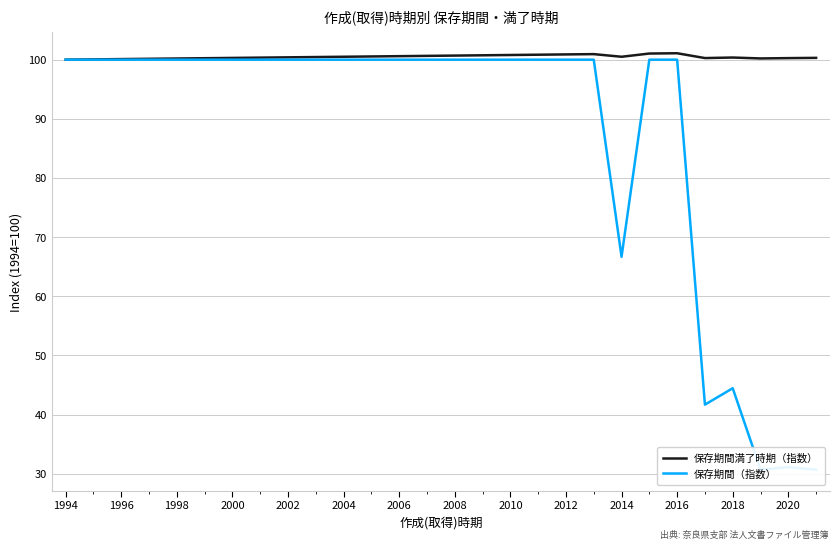

What is the highest value of the 保存期間満了時期（指数） series?

101.1